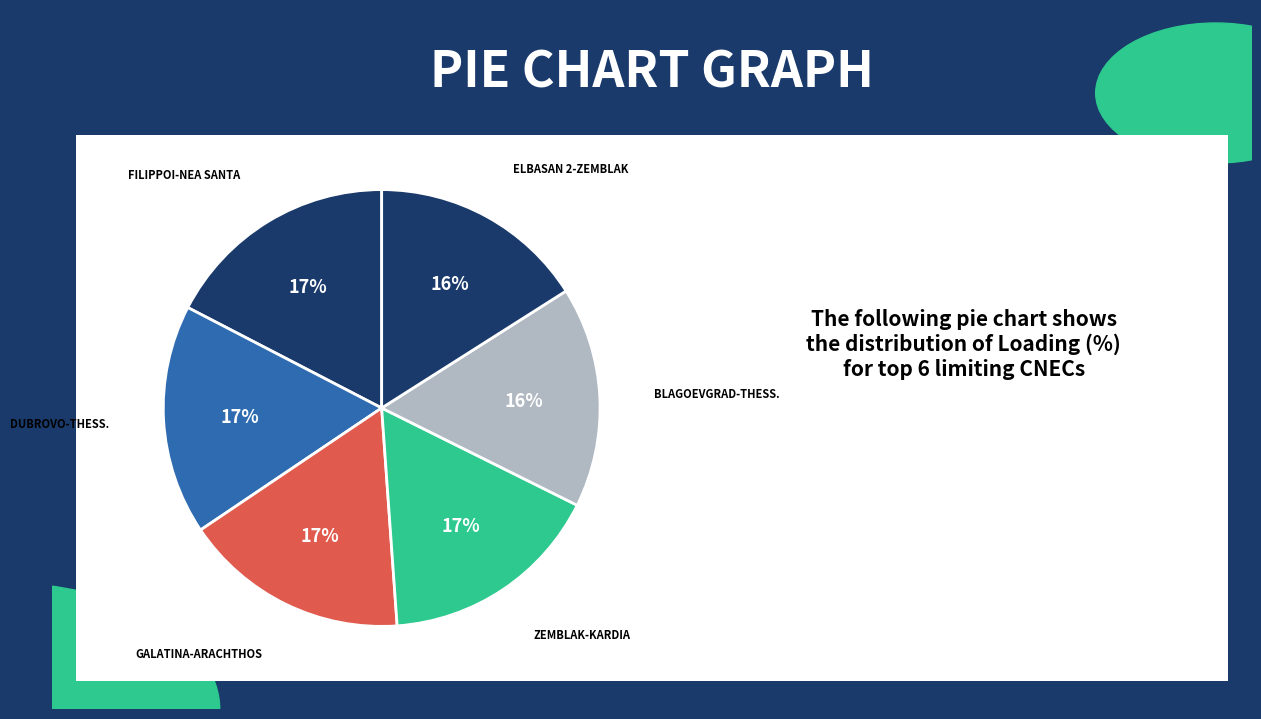

Count the number of slices in the pie.

6